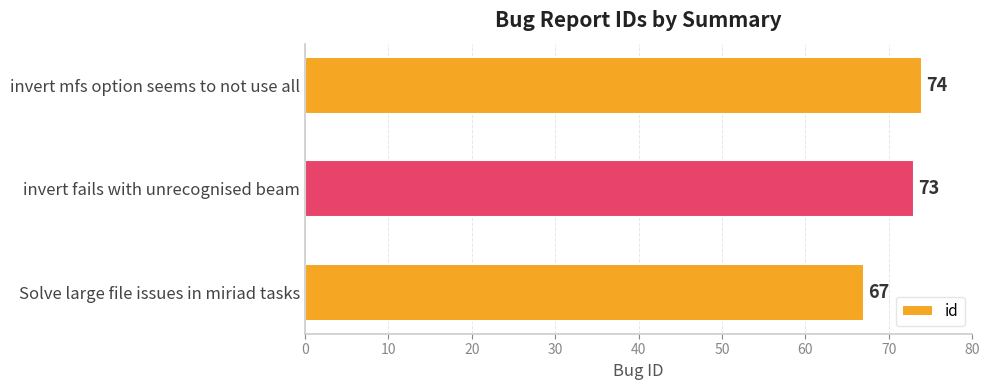

Reading bottom to top, list all the values displayed in this chart.

67	73	74